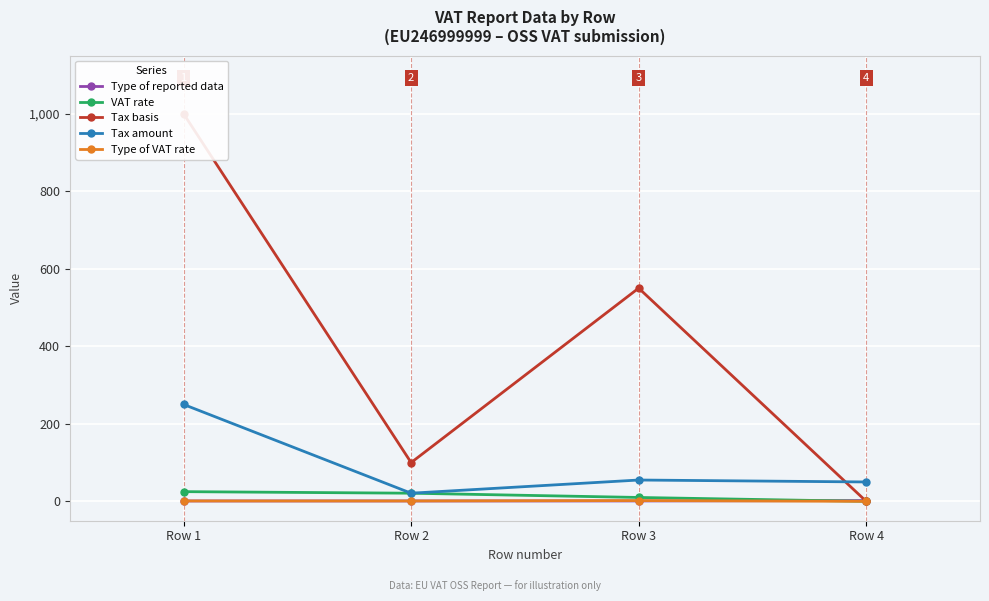

Reading left to right, extract all data points from this chart.

Type of reported data: 1	1	1	2
VAT rate: 25	21	10	0
Tax basis: 1000	100	550	0
Tax amount: 250	21	55	50
Type of VAT rate: 1	1	2	0